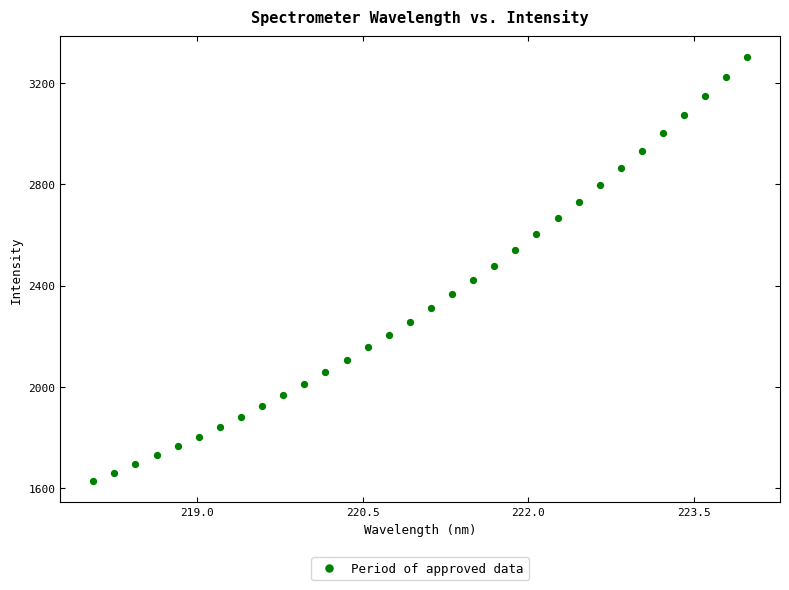

What is the range of Y values (max minus min)?

1672.1